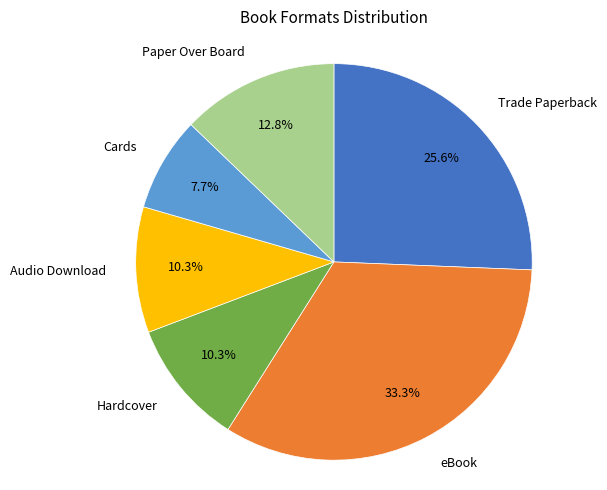

The Cards slice represents 8% of the pie. True or false?

True